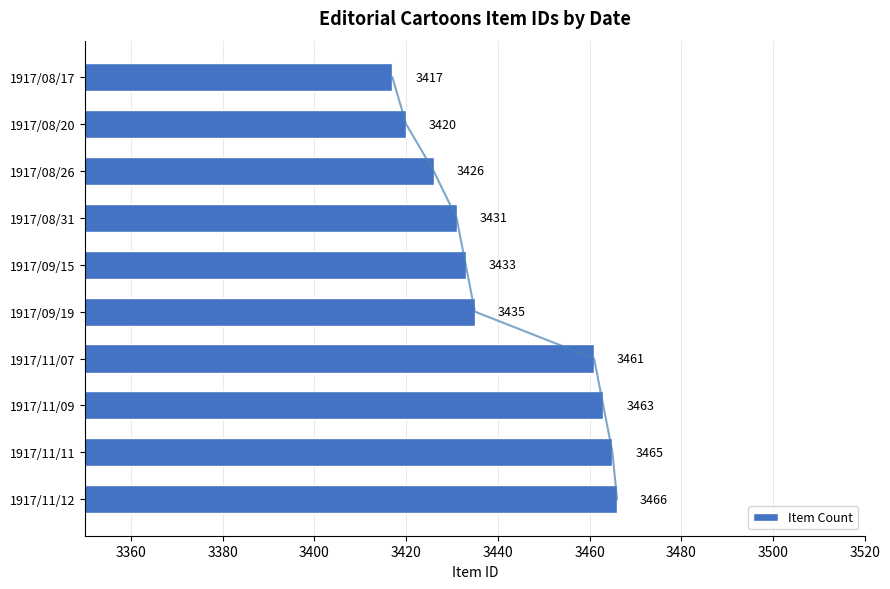

Is it true that Item Count equals 3461 at 1917/11/07?

True